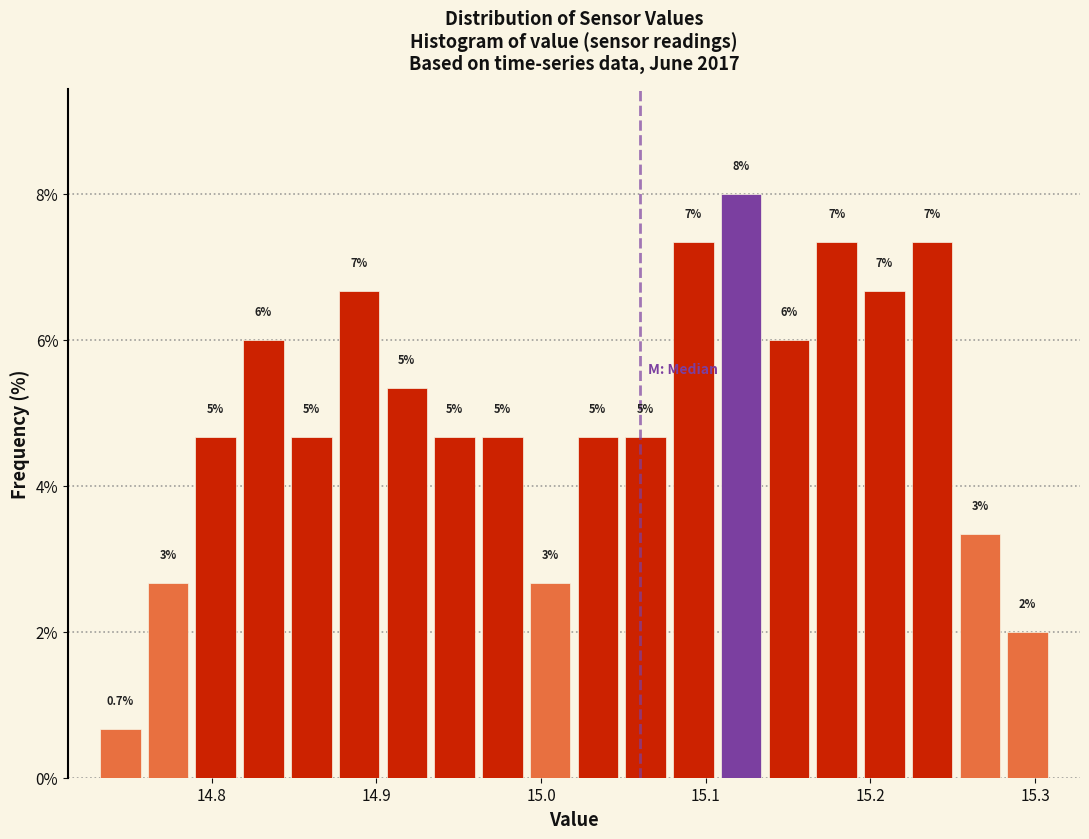

Around what value on the x-axis is the tallest bar? Give the approximate position of its centre, as read against the axis.

15.12